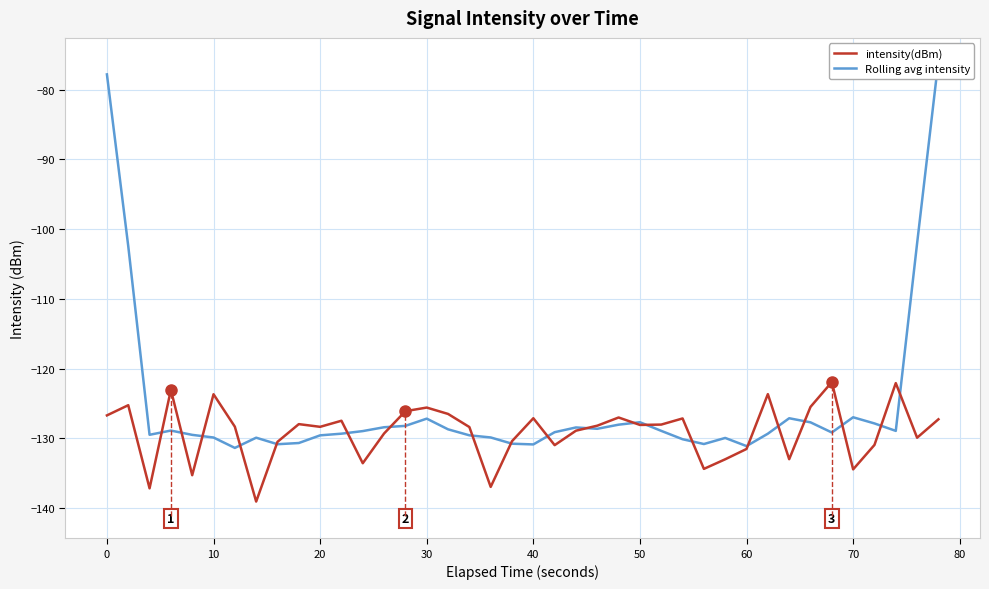

What is the average value of the Rolling avg intensity series?

-125.2